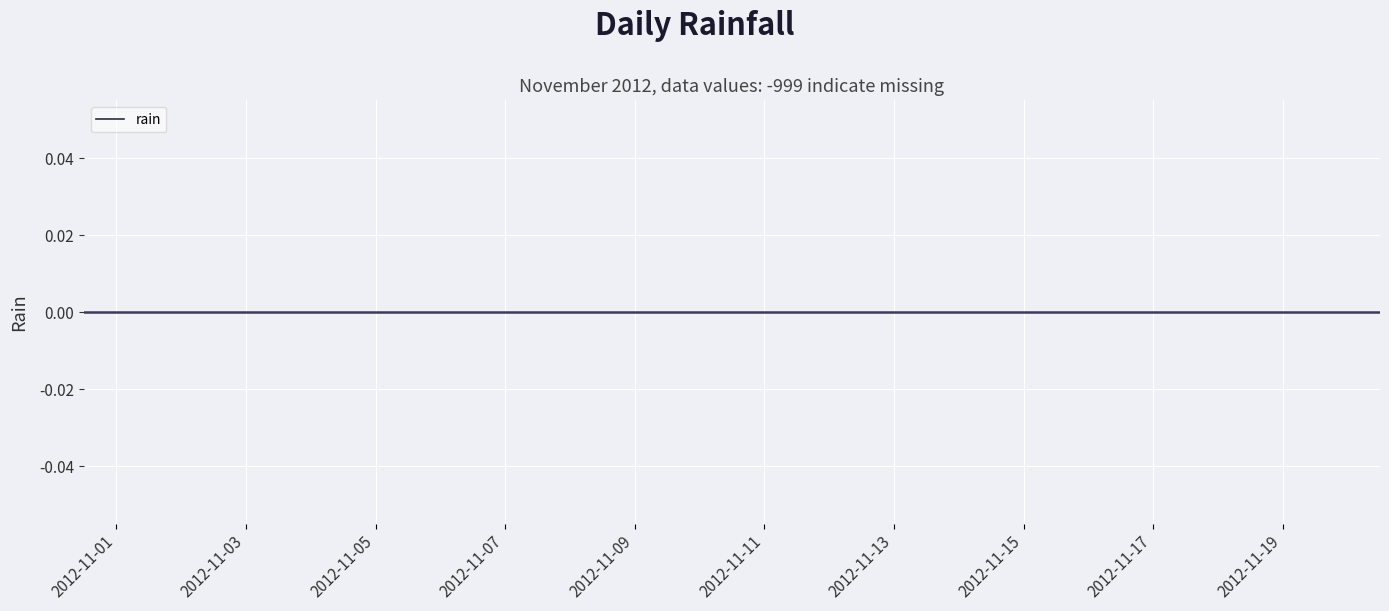

Between 11 and 16, which is larger?

16